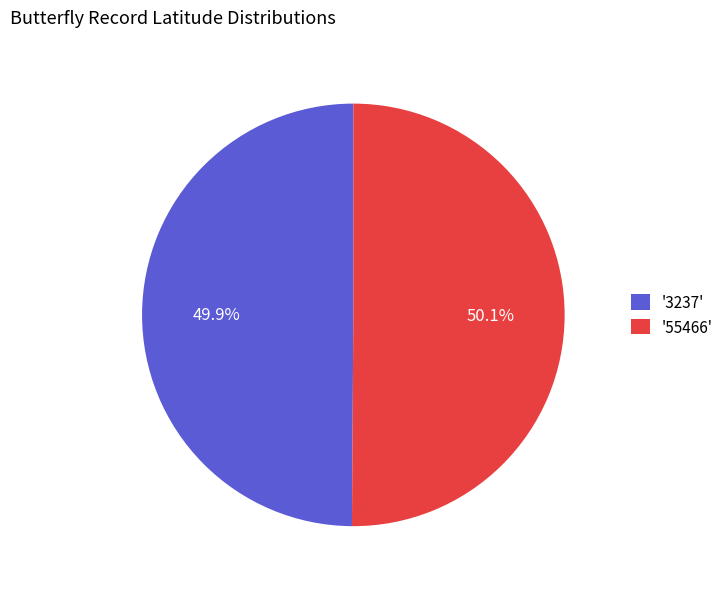

How much of the chart is everything except '3237'?

50.1%